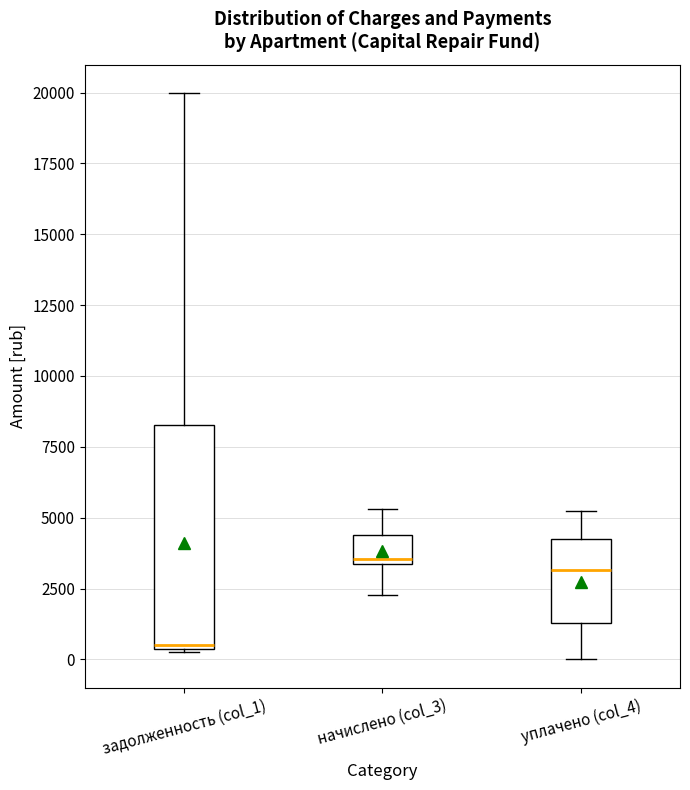

Reading left to right, read every box against the y-axis: the position of its median line, the range the box covers, and the ends of its whiskers. The values are not printed on the chart, so give them approximately, as read against the axis.

задолженность (col_1): median 500, box 500 to 8500, whiskers 500 to 20000
начислено (col_3): median 3500 (just above the box's lower edge), box 3500 to 4500, whiskers 2500 to 5500
уплачено (col_4): median 3000, box 1500 to 4000, whiskers 0 to 5000